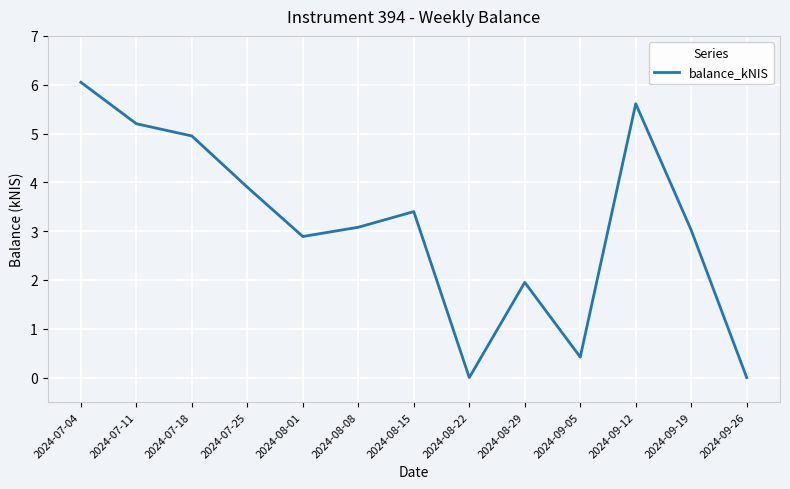

What is the difference between the values at 2024-08-15 and 2024-07-25?

0.5